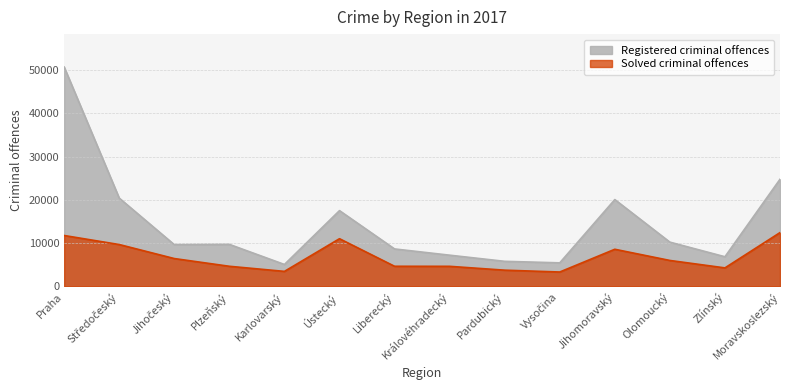

True or false: Solved criminal offences has a value of 4498 at Vysočina.

False